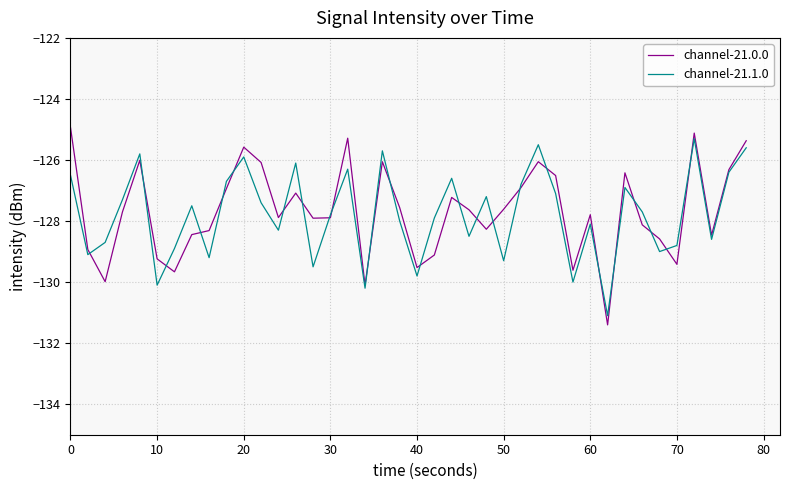

What is the average value of the channel-21.1.0 series?

-127.8